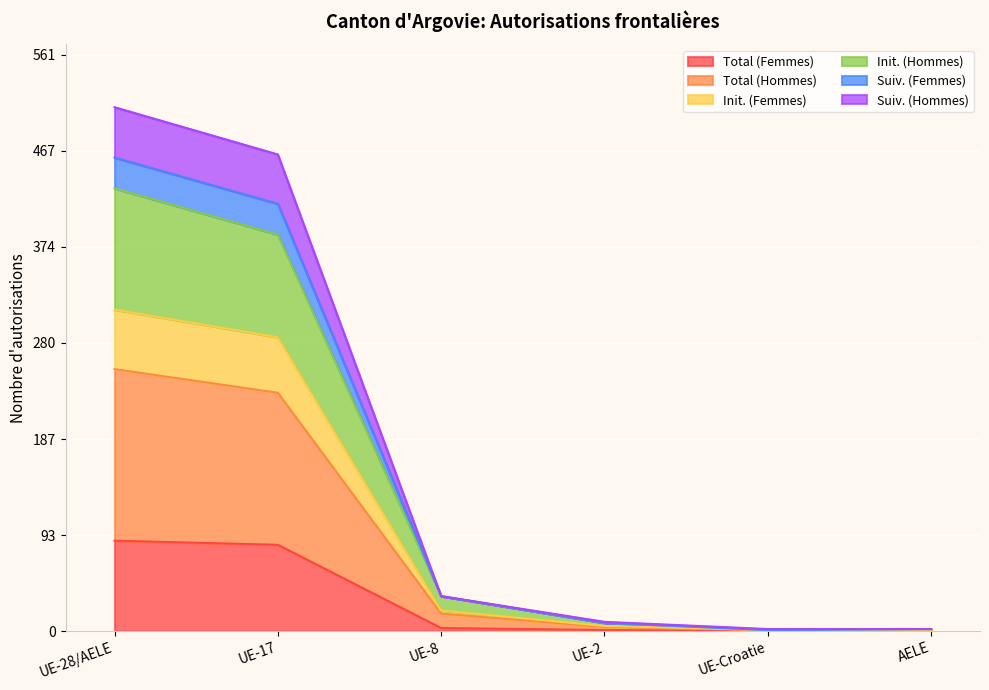

What is the label of the 4th point from the left?

UE-2